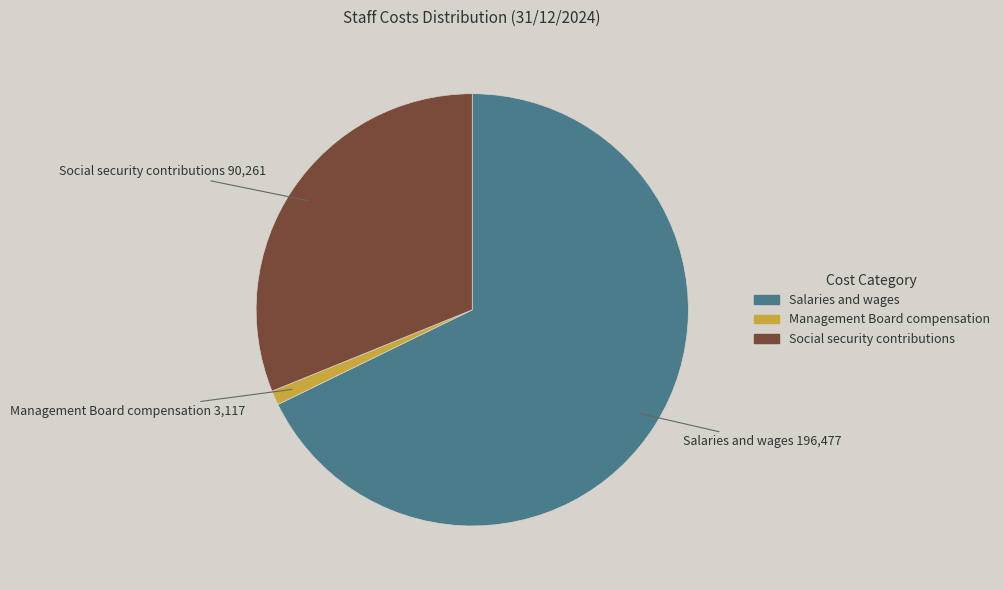

Which category has the smallest portion of the pie?

Management Board compensation